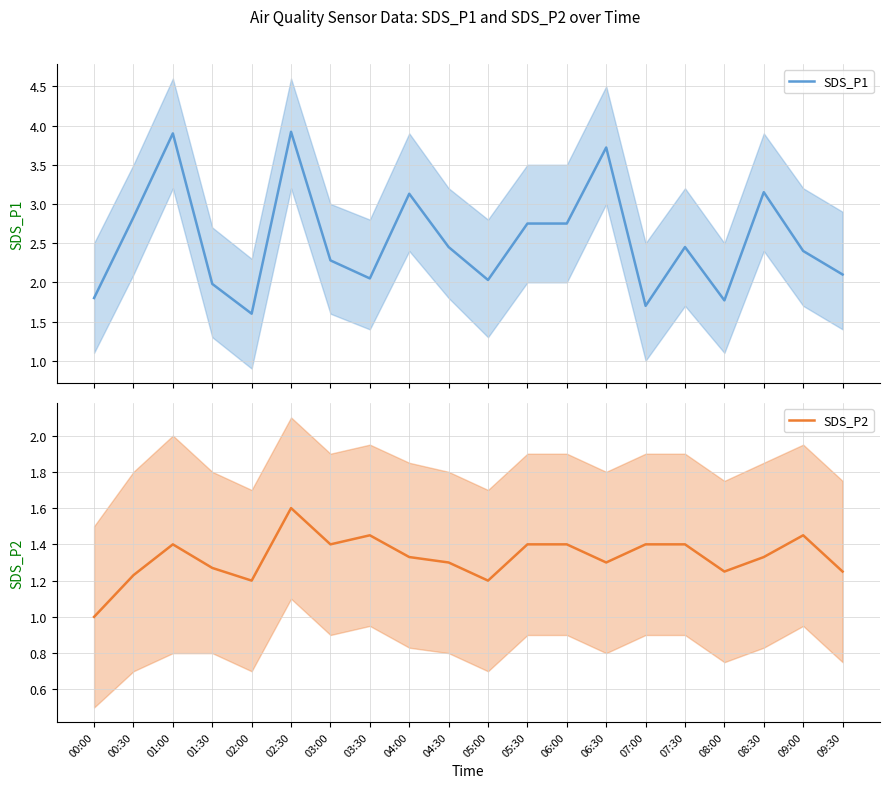

At which category does the chart reach its peak across all series?

02:30